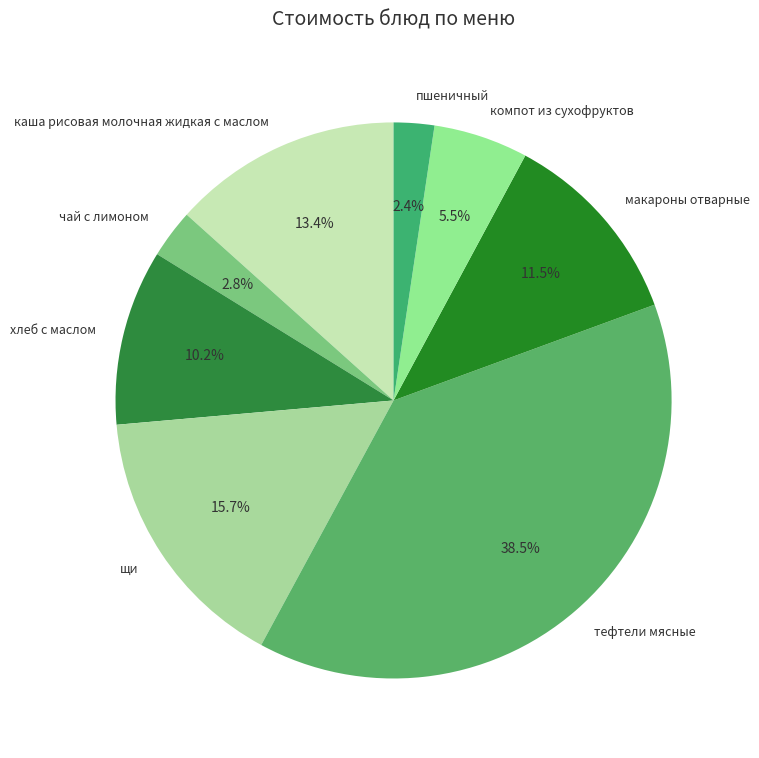

Is there a majority slice in this chart?

No